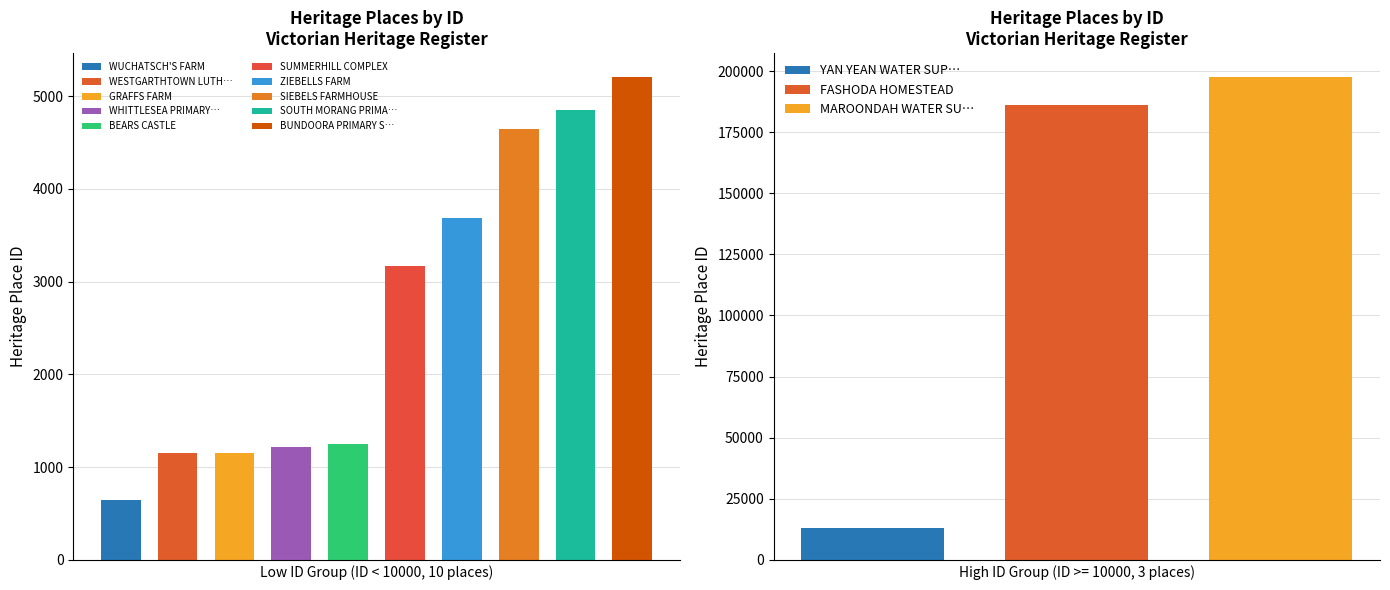

What position from the left is BEARS CASTLE?

5